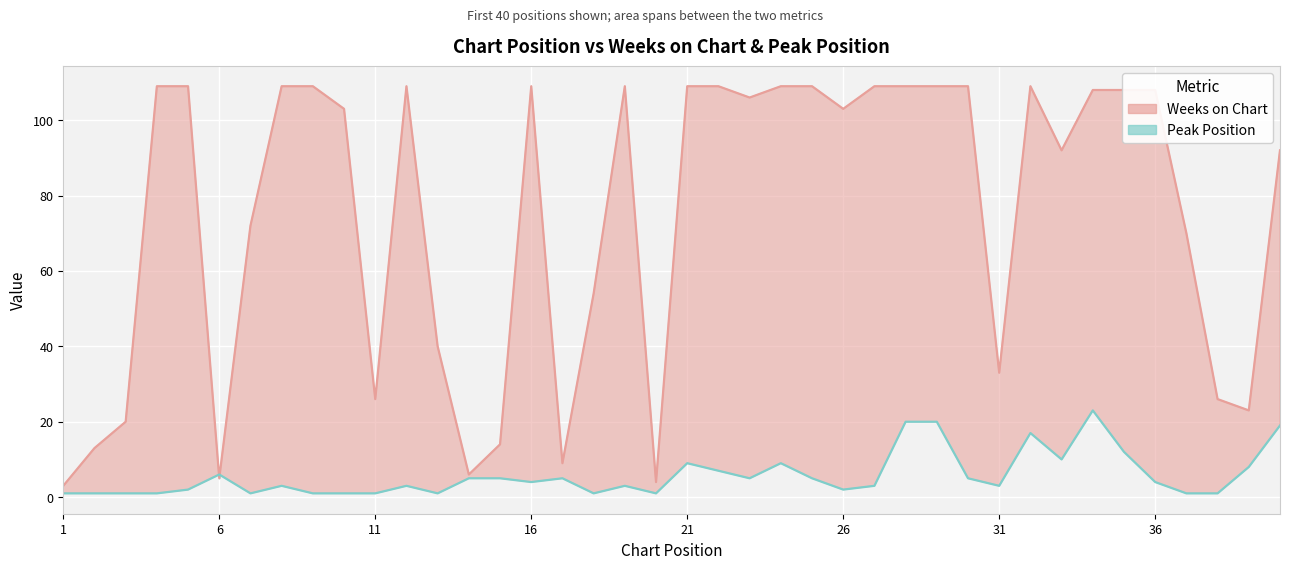

Reading left to right, what are all the values shown in this chart?

Weeks on Chart: 3	13	20	109	109	5	72	109	109	103	26	109	40	6	14	109	9	54	109	4	109	109	106	109	109	103	109	109	109	109	33	109	92	108	108	108	70	26	23	92
Peak Position: 1	1	1	1	2	6	1	3	1	1	1	3	1	5	5	4	5	1	3	1	9	7	5	9	5	2	3	20	20	5	3	17	10	23	12	4	1	1	8	19